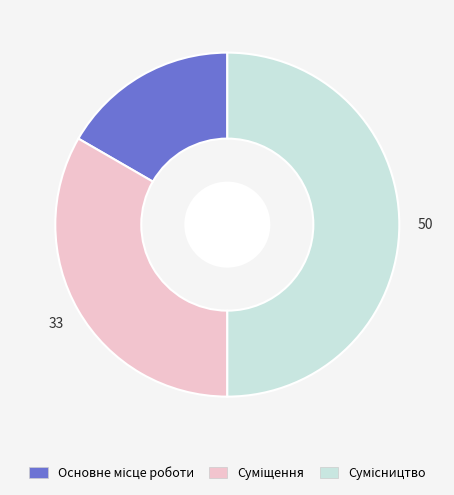

How many segments does this pie chart have?

3